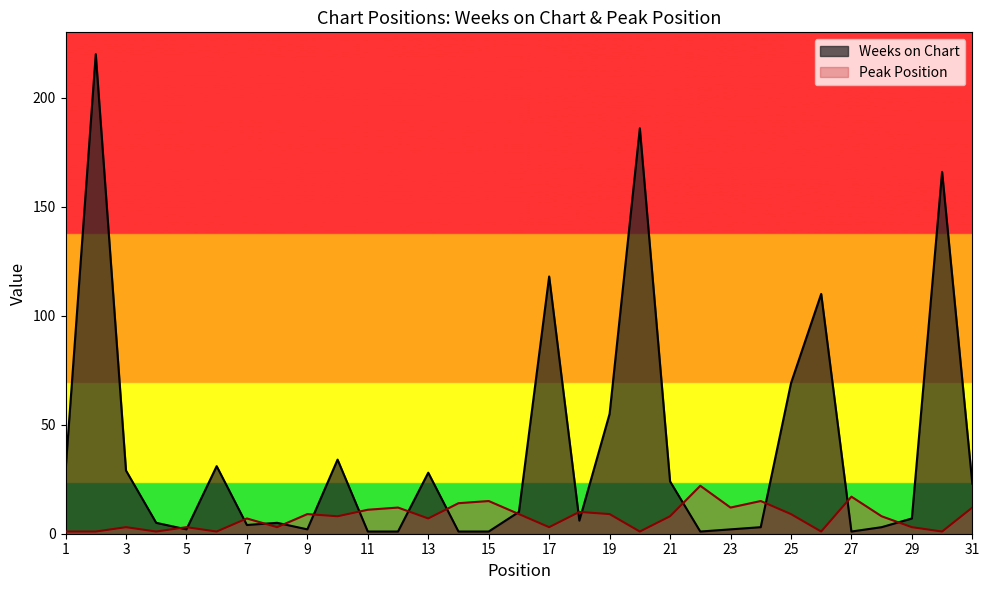

Count the number of data series in this chart.

2